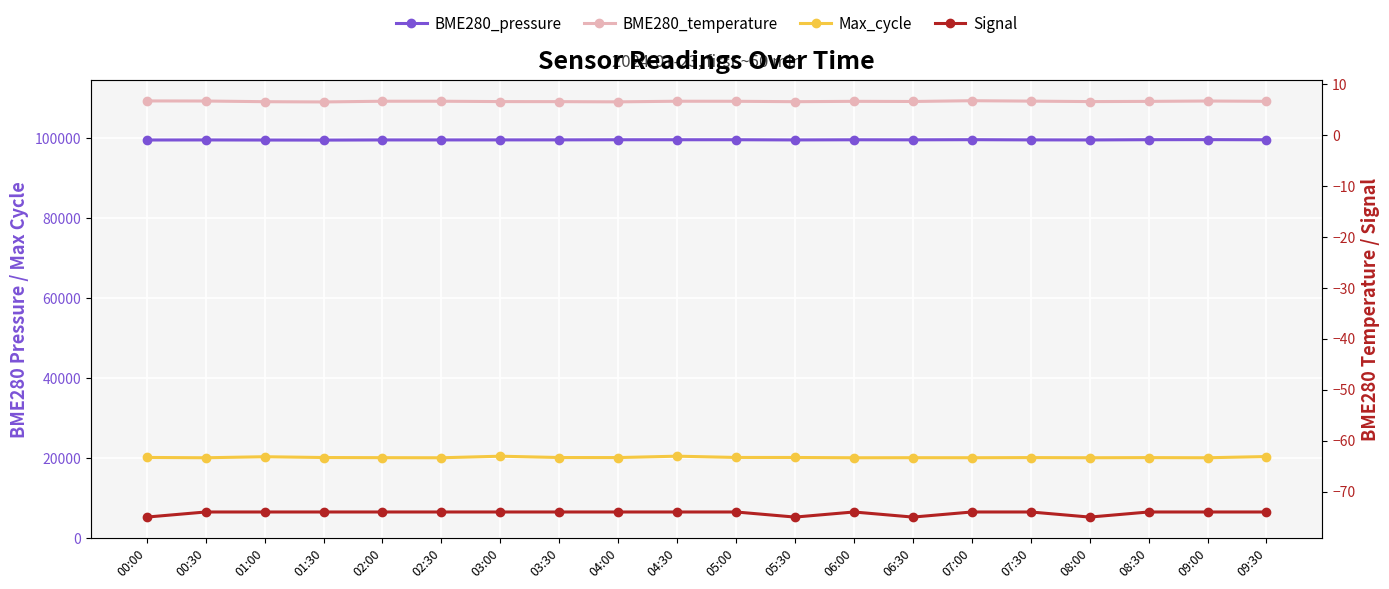

What value does the Signal series have at 08:00?

-75.0